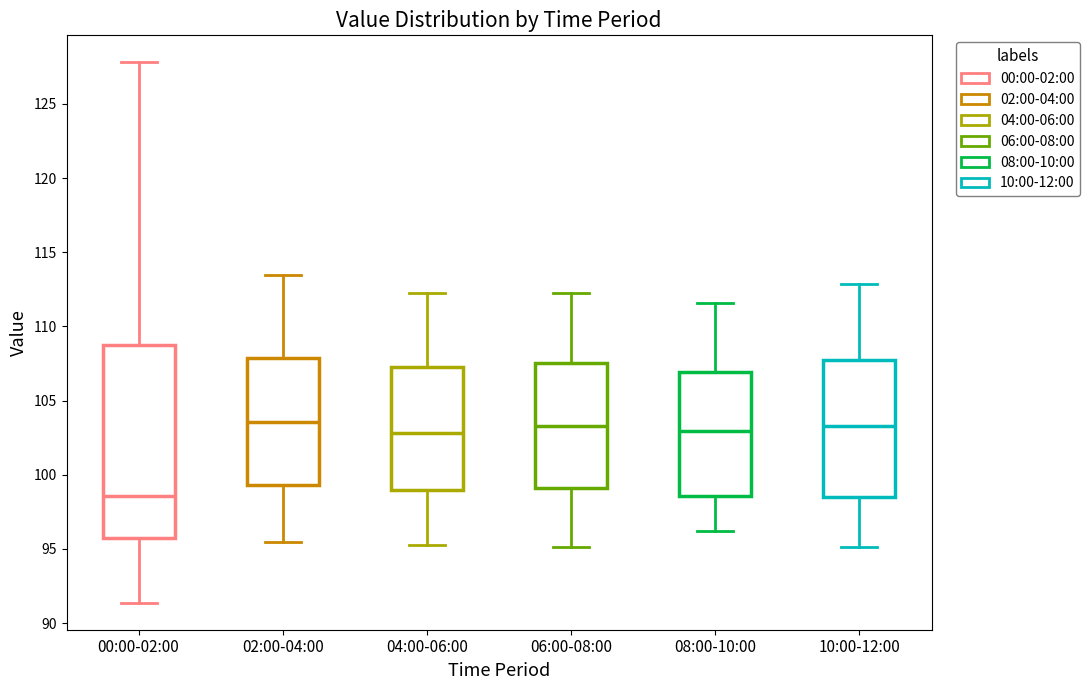

Where is the lower edge of the box for 04:00-06:00 on the y-axis? The values are not printed on the chart, so give them approximately, as read against the axis.

99.0